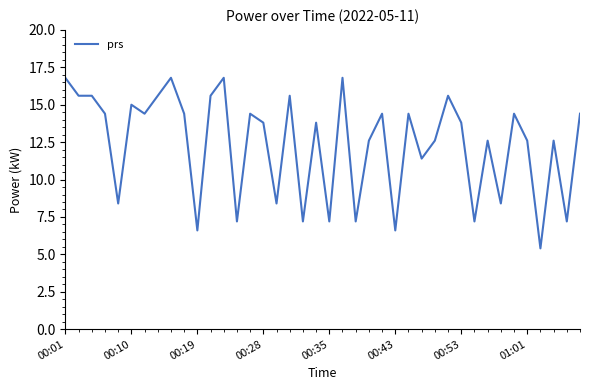

What is the smallest value displayed?

5.4